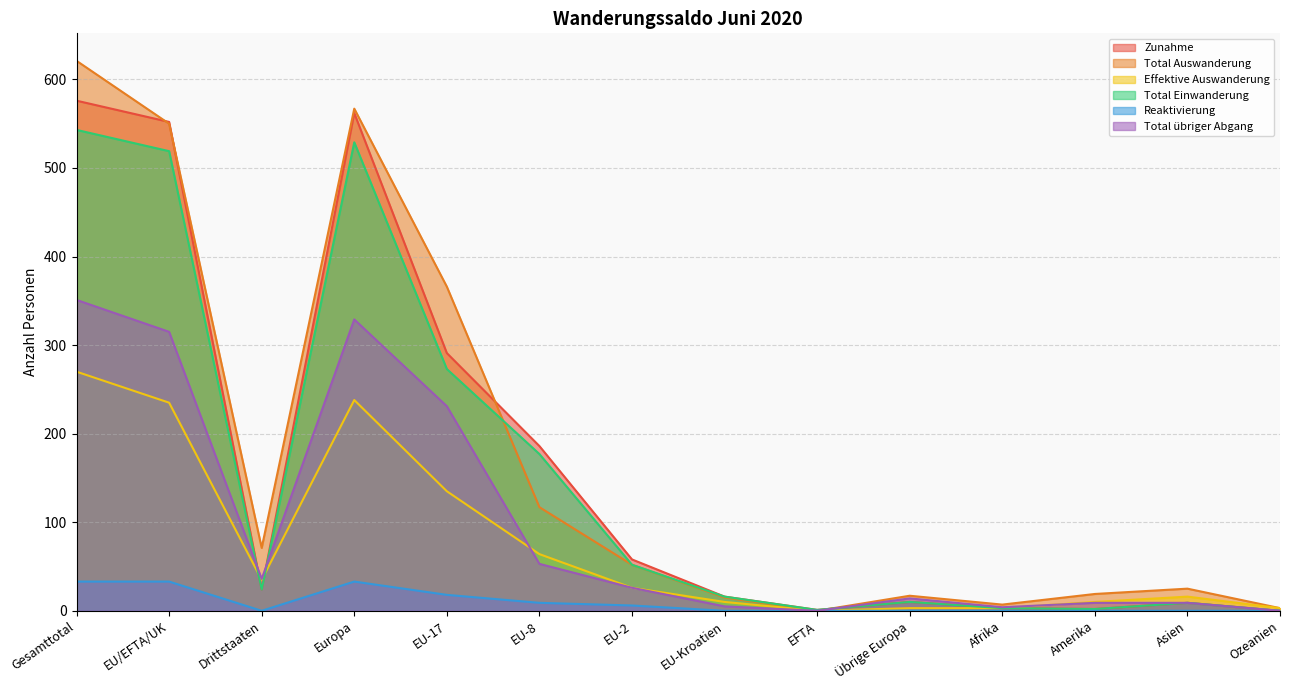

List the series in order of their peak value, lowest first.

Reaktivierung, Effektive Auswanderung, Total übriger Abgang, Total Einwanderung, Zunahme, Total Auswanderung